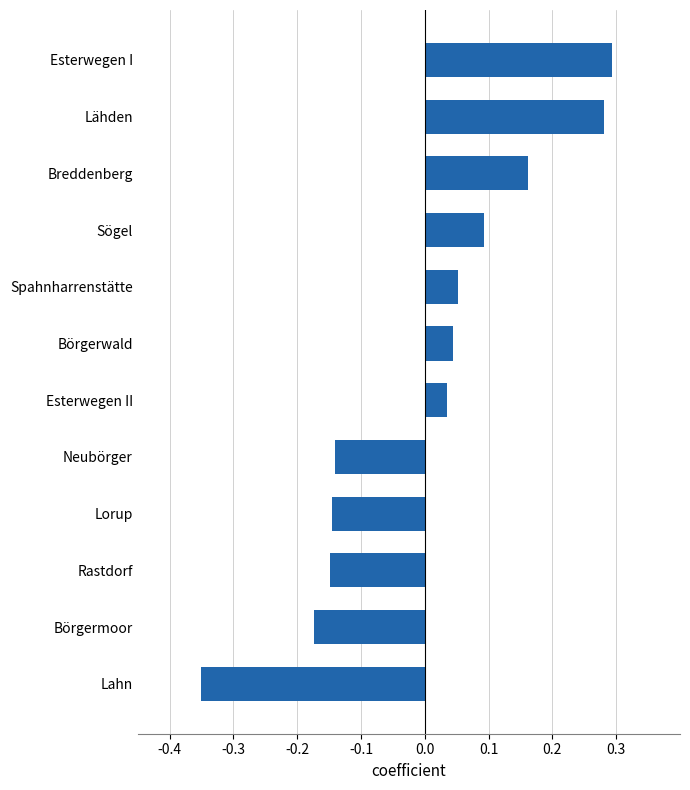

Which category has the lowest value across all series?

Lahn